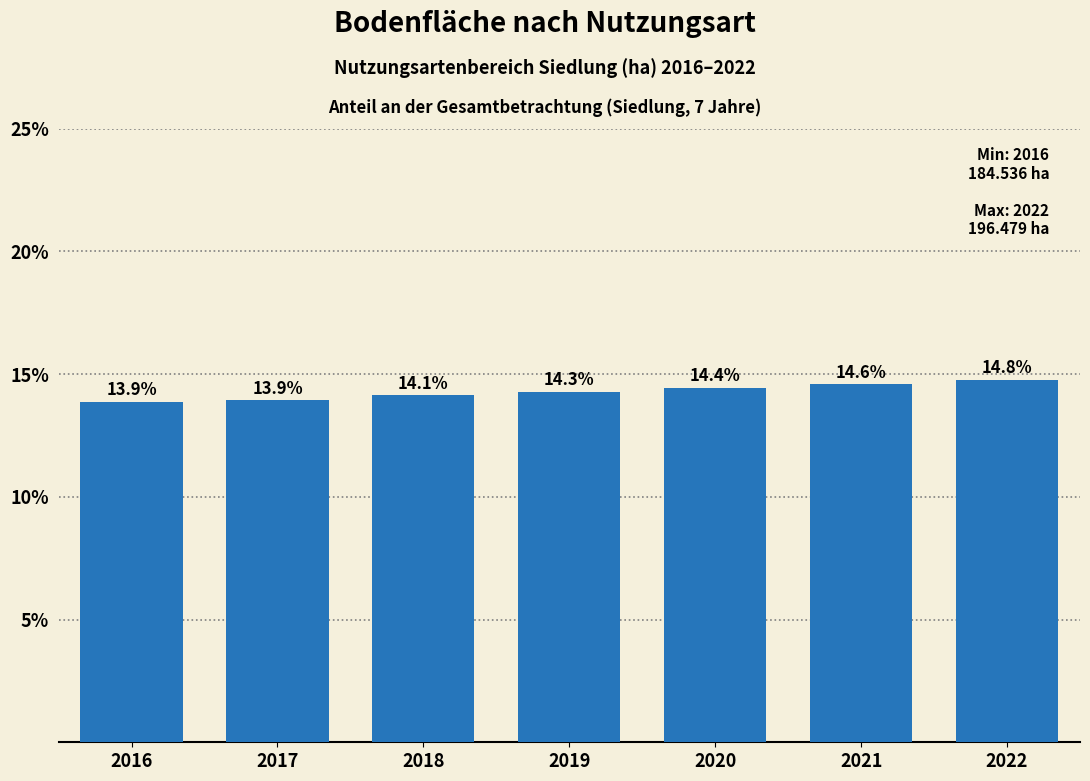

Reading right to left, what are all the values shown in this chart?

14.8	14.6	14.4	14.3	14.1	13.9	13.9